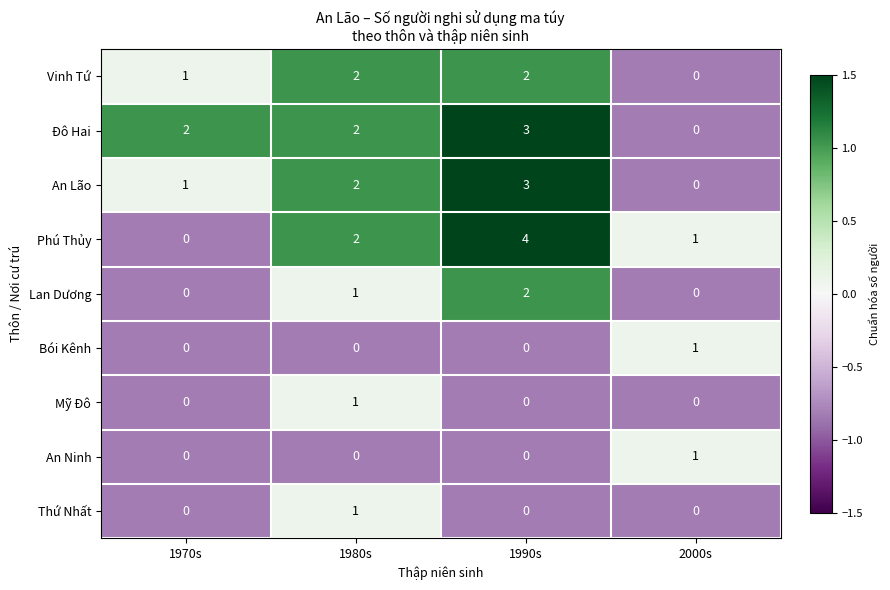

What is the sum of all Đô Hai values?

7